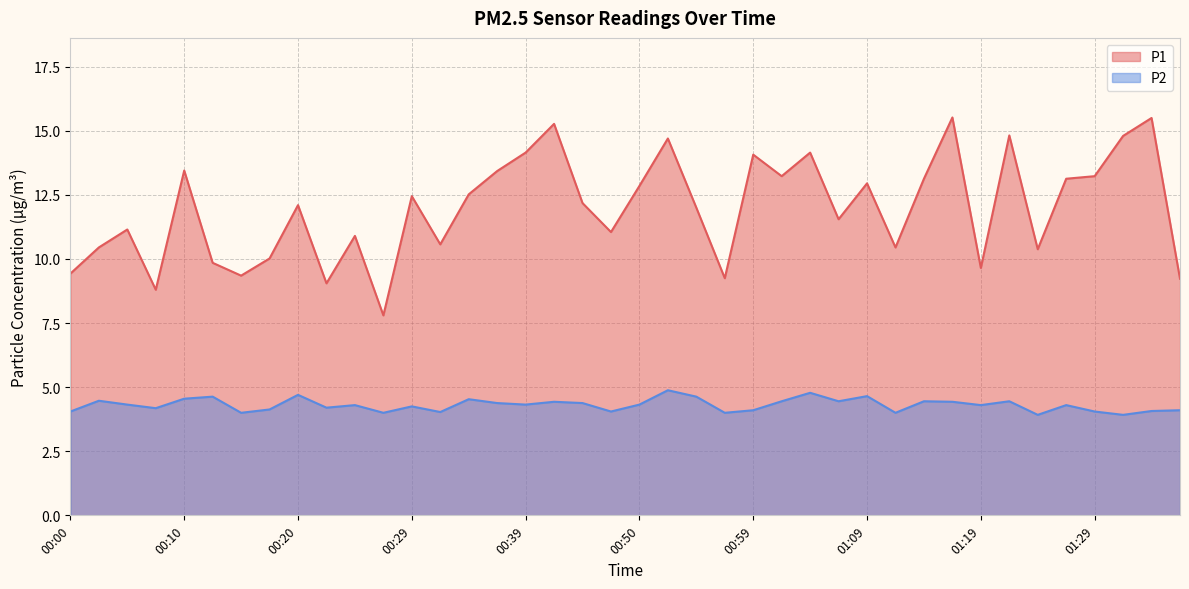

How many distinct data groups are displayed?

2